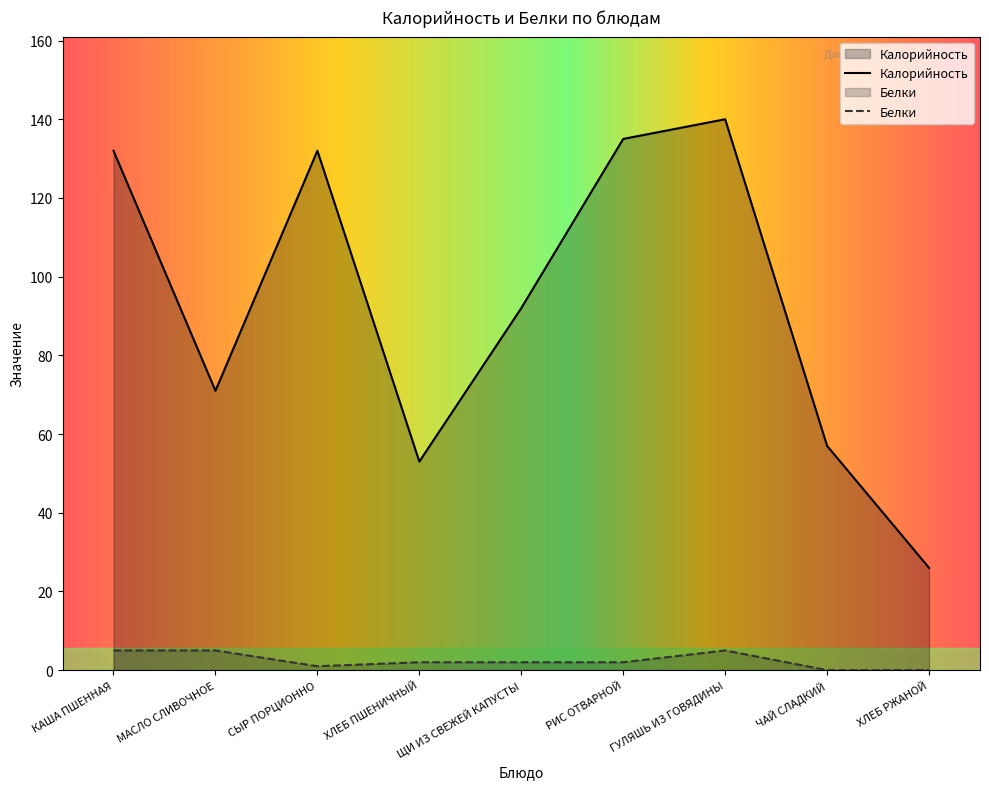

At how many categories does at least one series exceed 3?

9